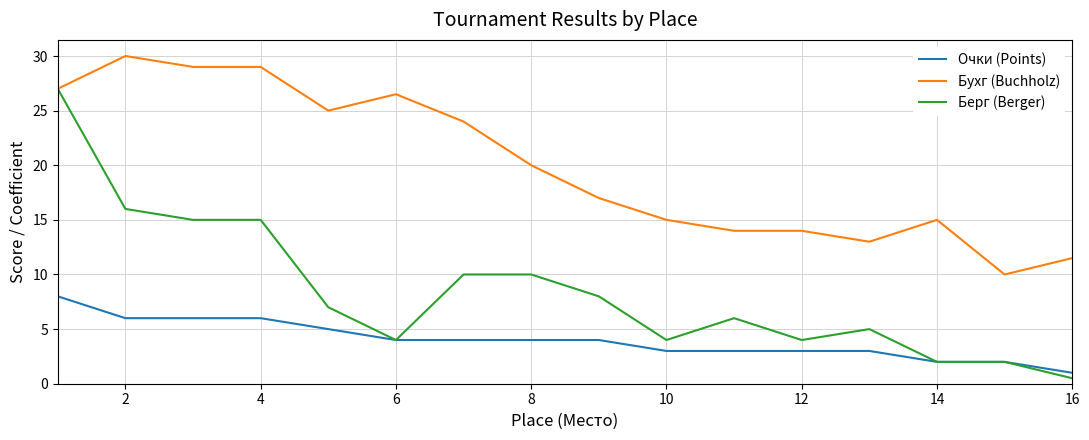

What is the difference between the second highest and minimum values in the Берг (Berger) series?

15.5